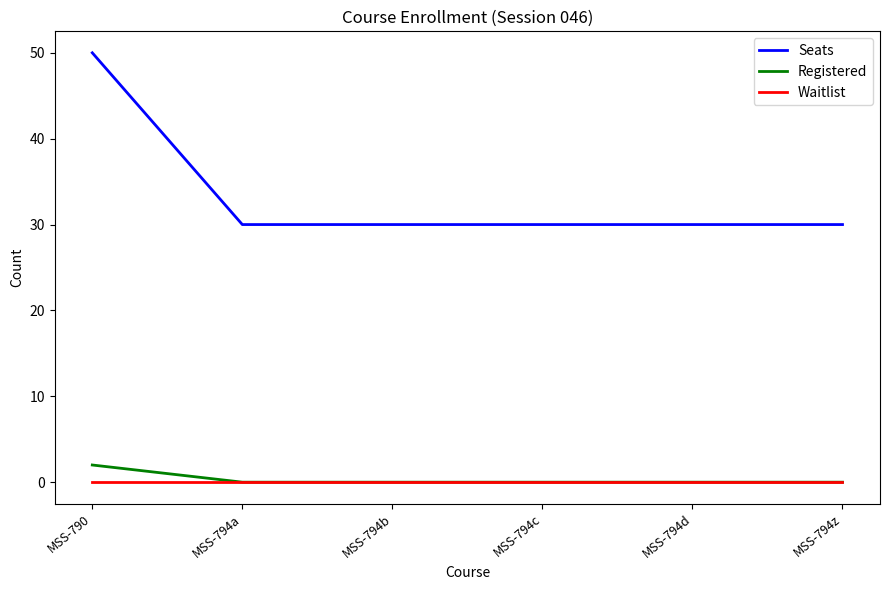

Reading right to left, what are all the values shown in this chart?

Seats: MSS-794z=30	MSS-794d=30	MSS-794c=30	MSS-794b=30	MSS-794a=30	MSS-790=50
Registered: MSS-794z=0	MSS-794d=0	MSS-794c=0	MSS-794b=0	MSS-794a=0	MSS-790=2
Waitlist: MSS-794z=0	MSS-794d=0	MSS-794c=0	MSS-794b=0	MSS-794a=0	MSS-790=0